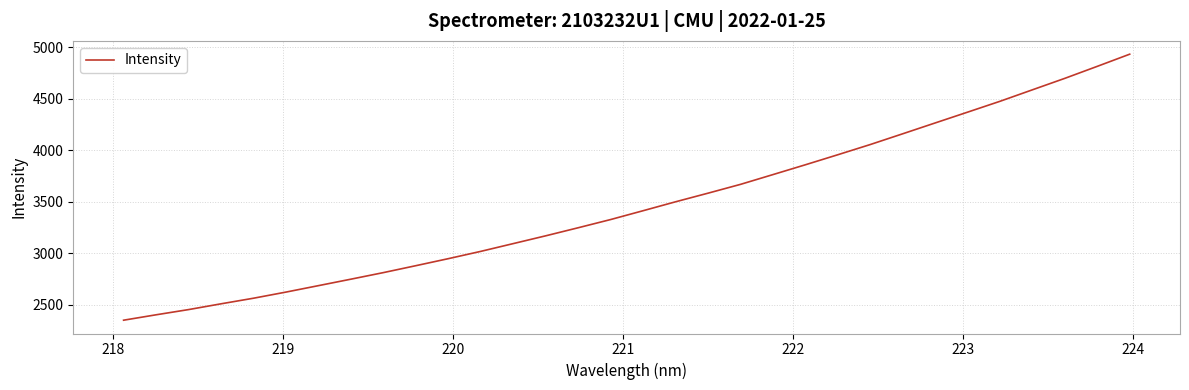

What is the difference between the maximum and minimum values?

2578.4